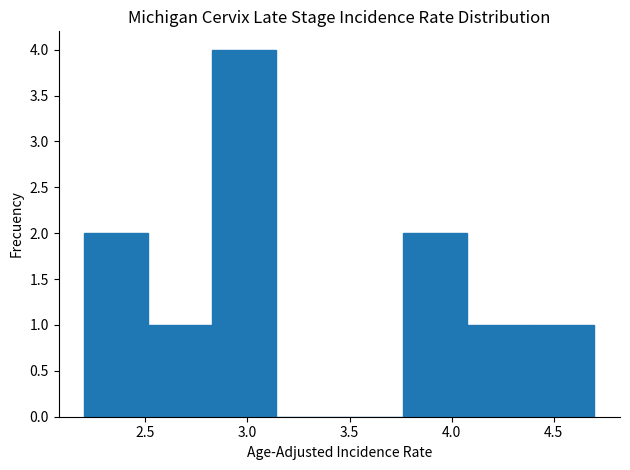

What is the height of the bar covering 2.50 to 2.85 on the x-axis? Neither the bar edges nor the heights are printed on the chart, so give them approximately, as read against the axes.

1